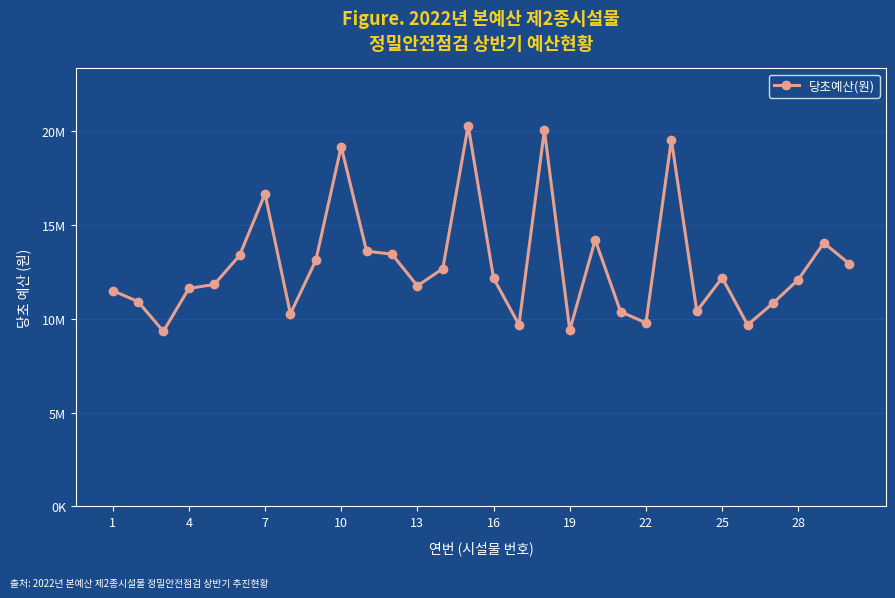

How many lines are shown in the chart?

1